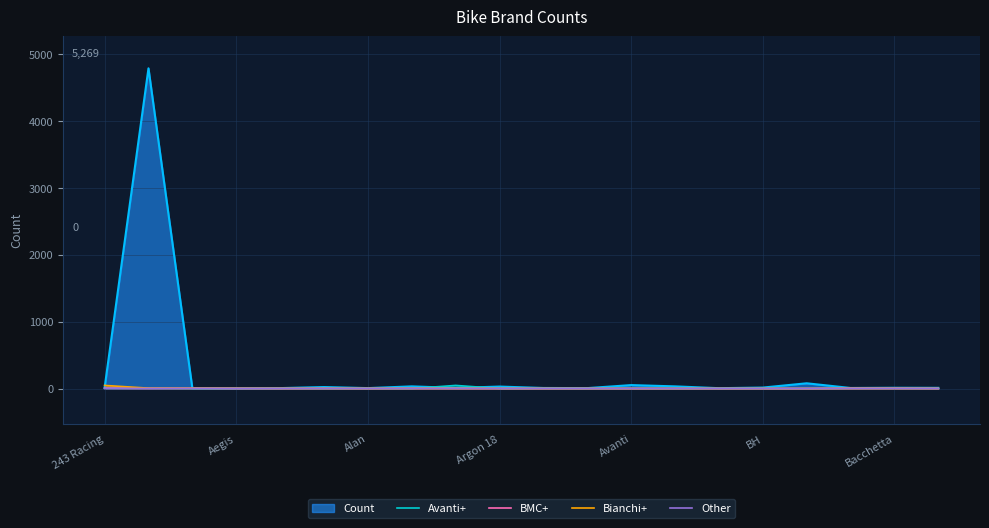

Which series has the largest total across all categories?

Count